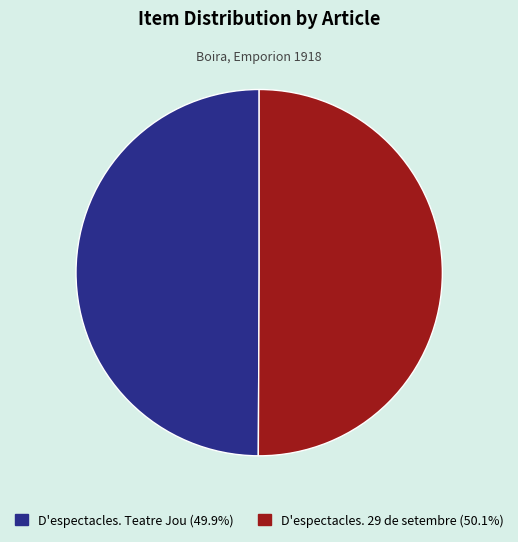

Do D'espectacles. 29 de setembre (50.1%) and D'espectacles. Teatre Jou (49.9%) together represent more than half of the pie?

Yes